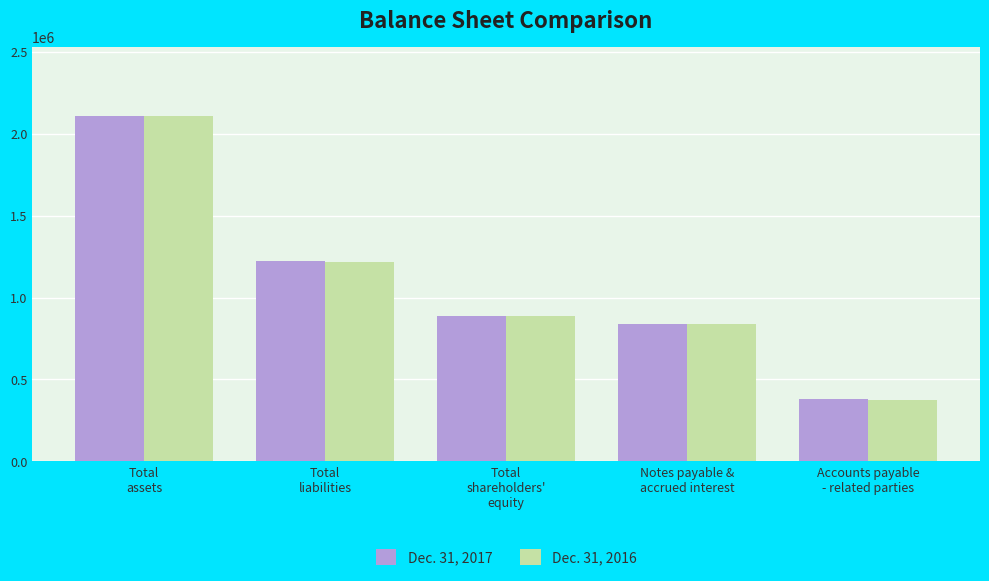

What is the difference between the maximum and minimum values in the Dec. 31, 2016 series?

1731401